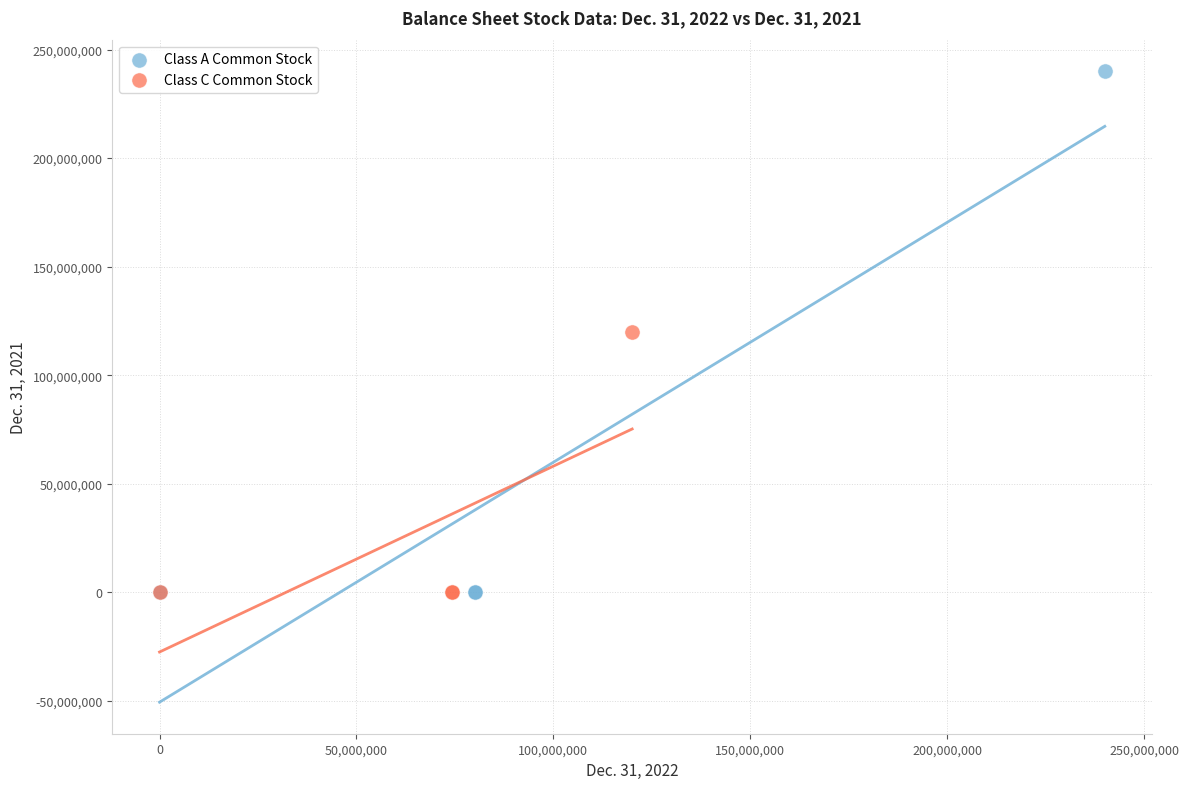

Which series has the largest Y range (max minus min)?

Class A Common Stock